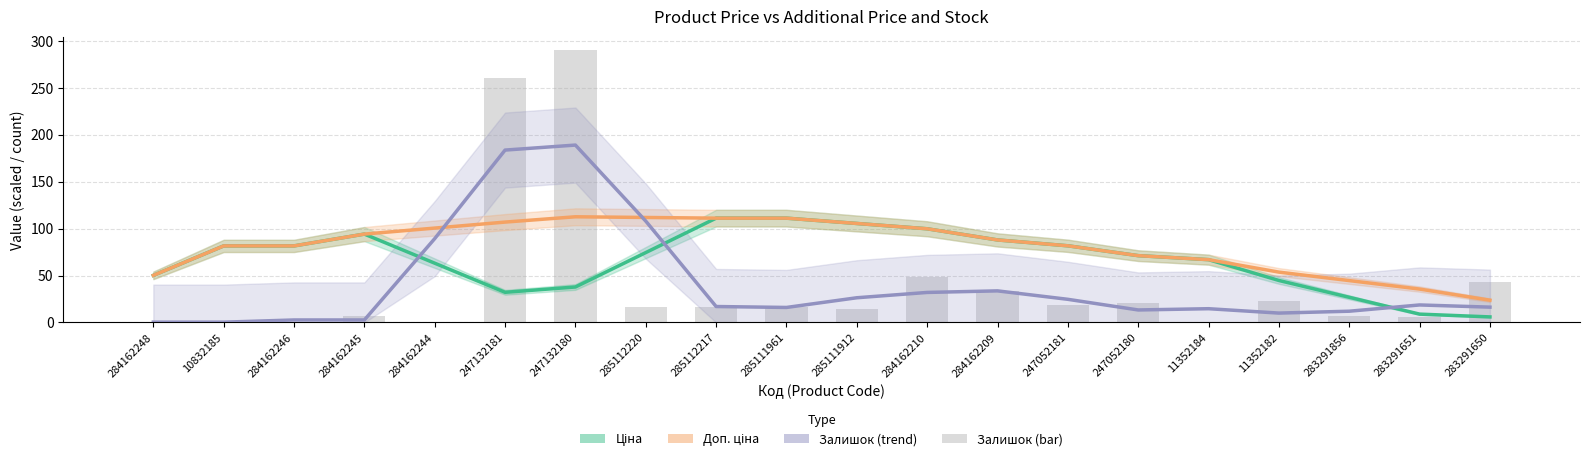

What is the difference between the maximum and minimum values in the Залишок (trend) series?

188.7